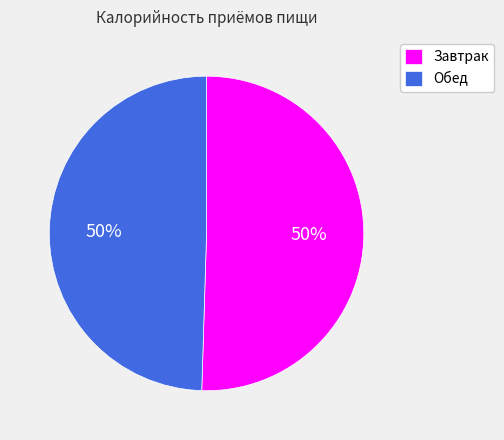

To the nearest percent, what is the combined percentage of Завтрак and Обед?

100%